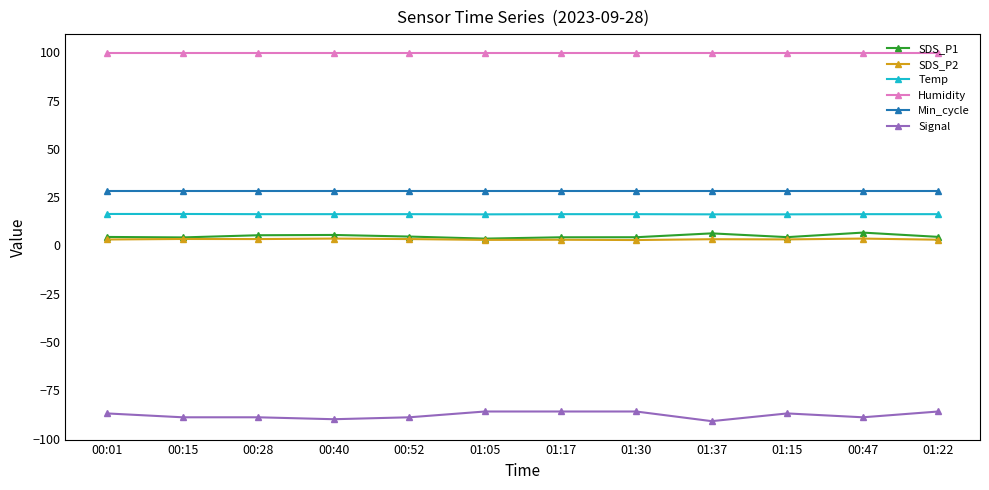

What position from the left is 00:40?

4